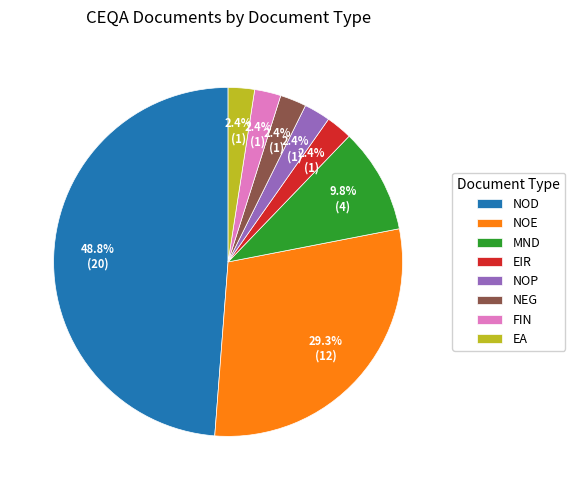

What percentage is the NOE slice, to the nearest percent?

29%